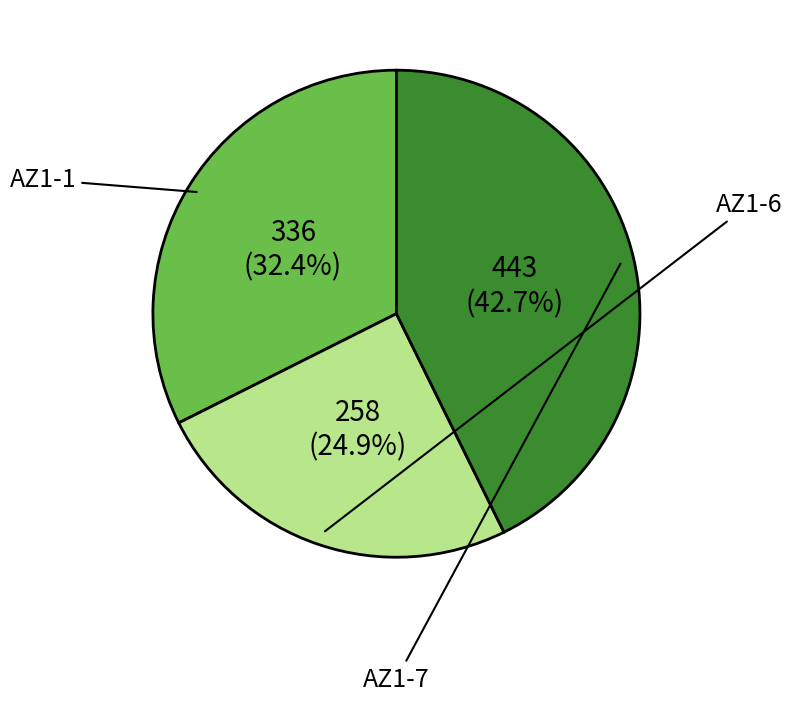

To the nearest percent, what is the average slice percentage?

33%